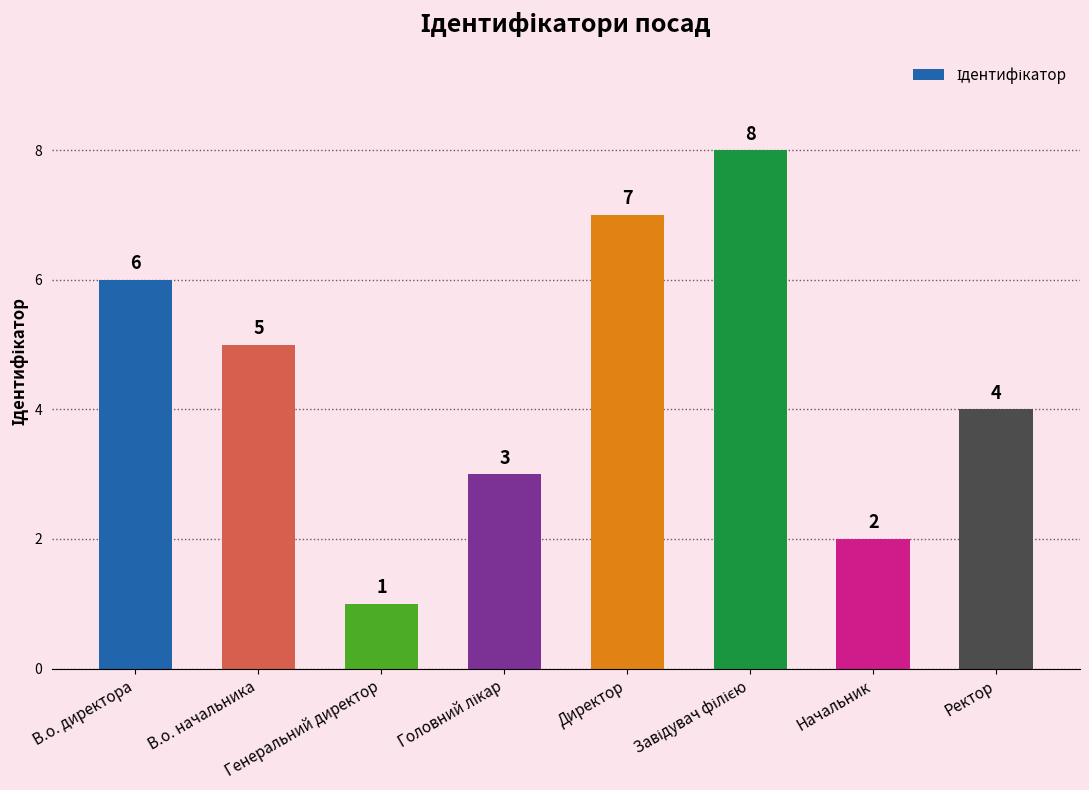

How many series are shown in this chart?

1